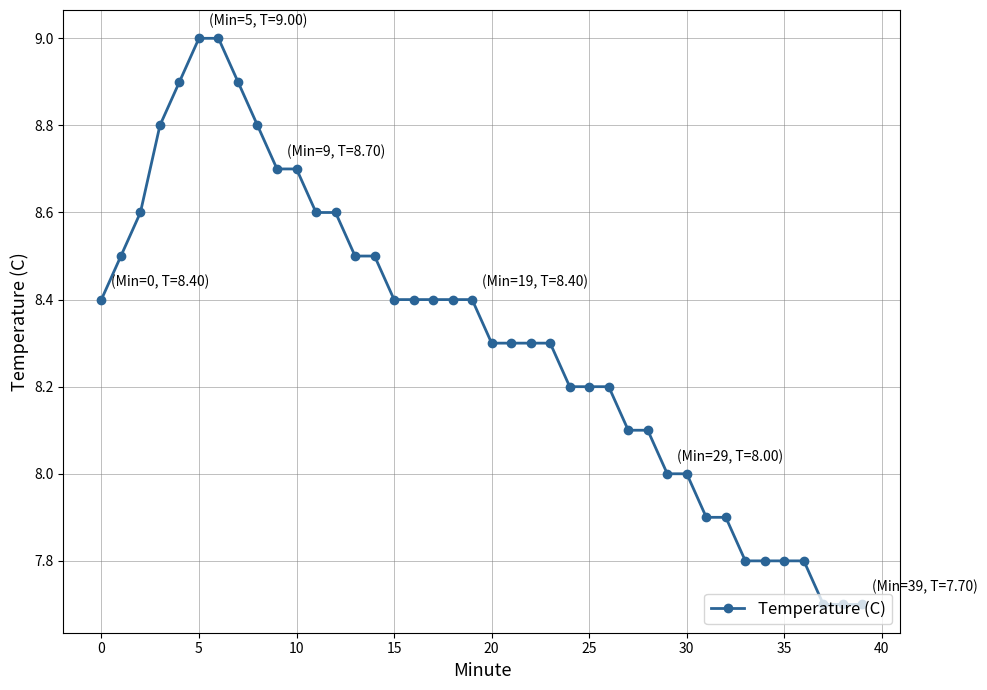

How many lines are shown in the chart?

1